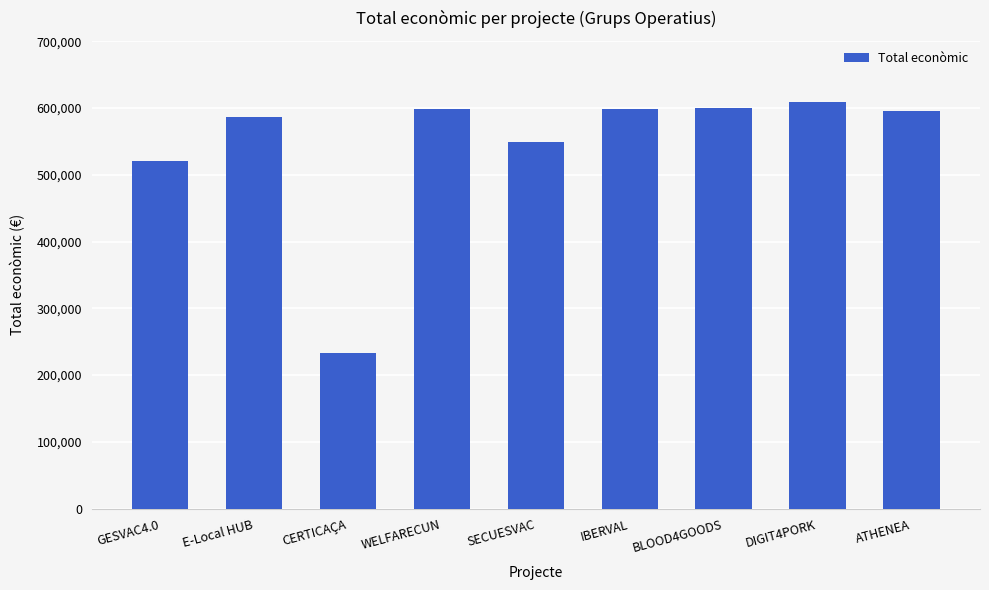

Is it true that the value at BLOOD4GOODS is 989413?

False